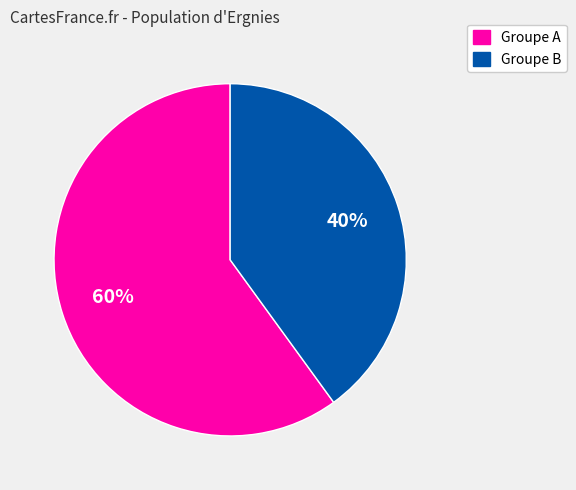

How many slices are in this pie chart?

2